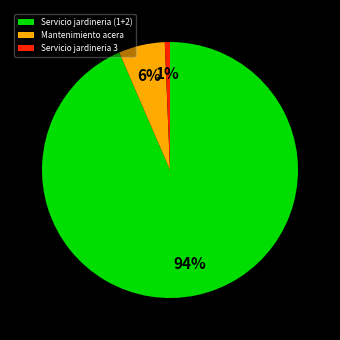

What is the smallest slice in the pie chart?

Servicio jardineria 3